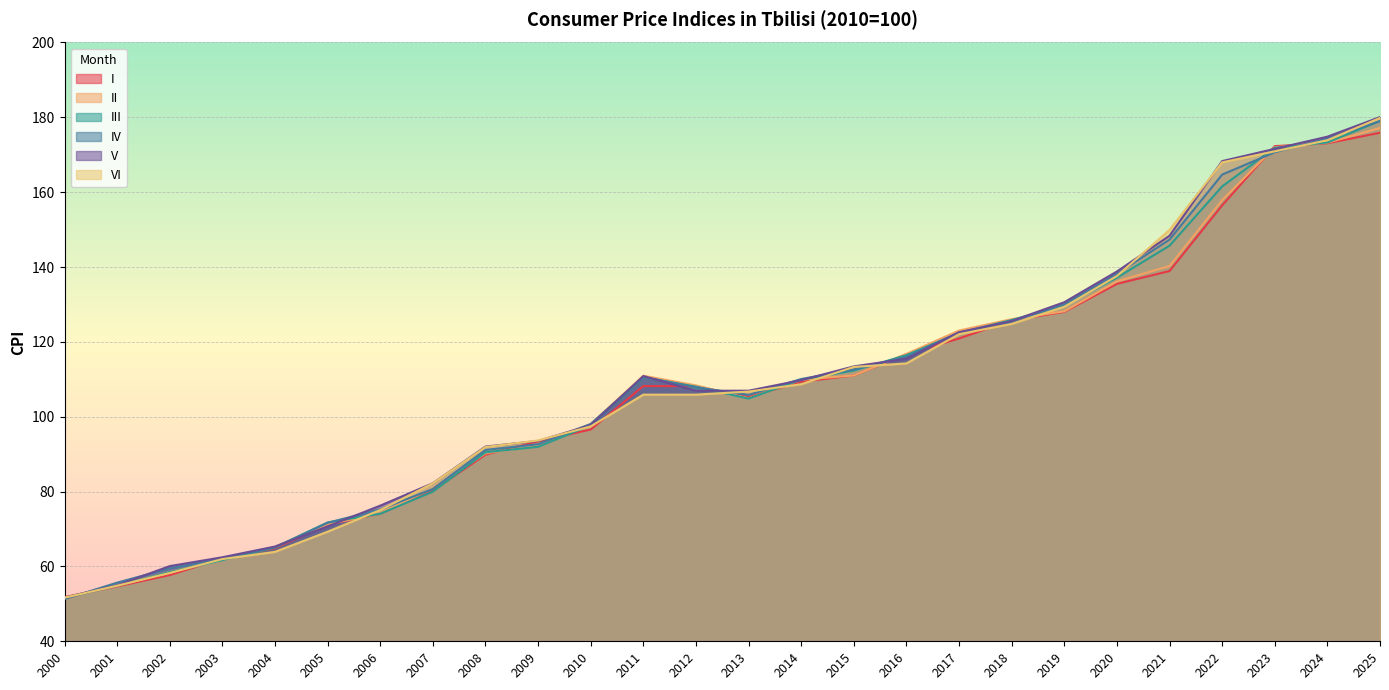

What is the average value of the I series?

107.0